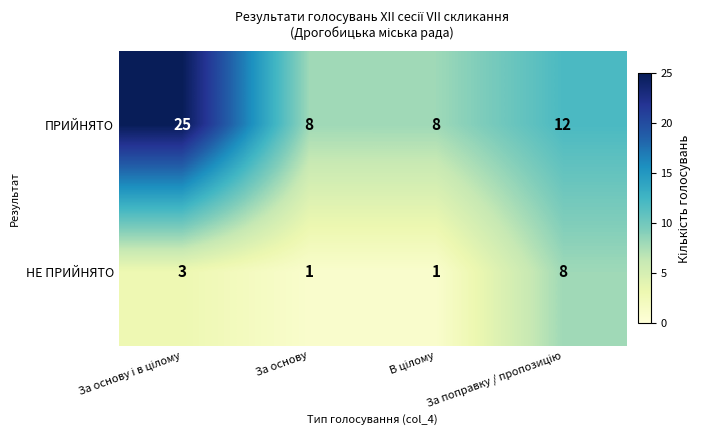

How many ПРИЙНЯТО values are between 8 and 25?

4